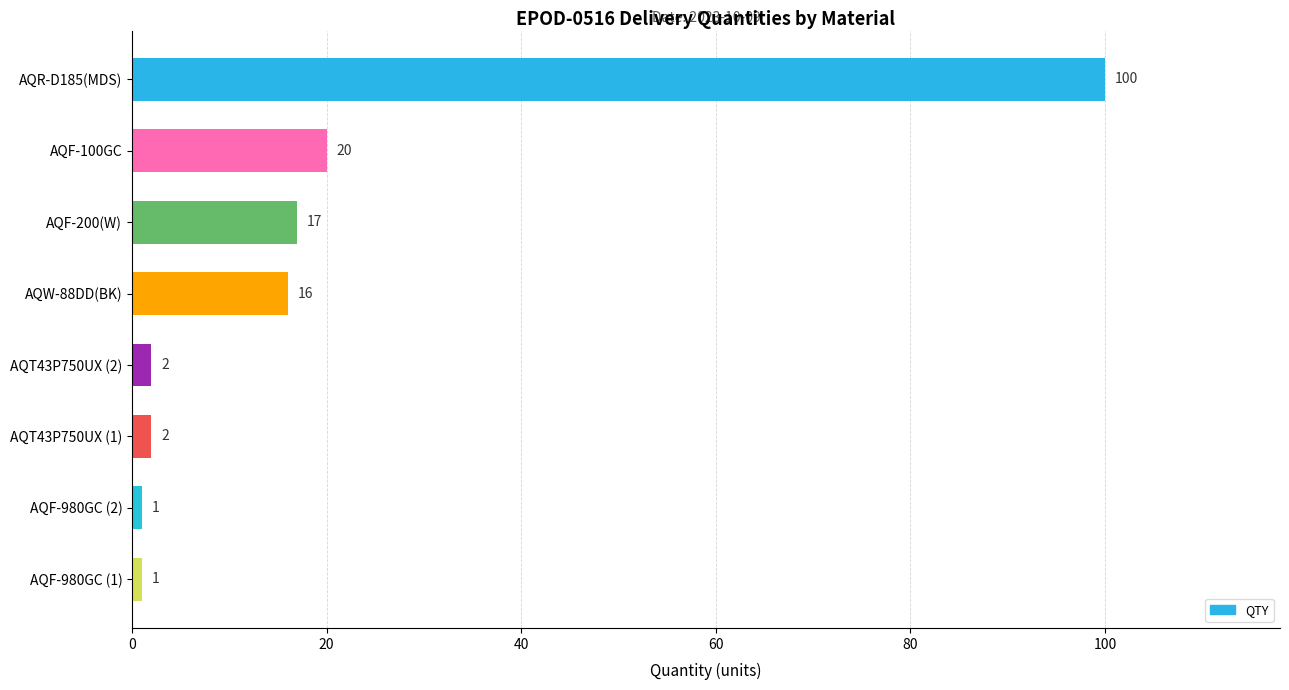

Where is the data nearest to the value 50?

AQF-100GC